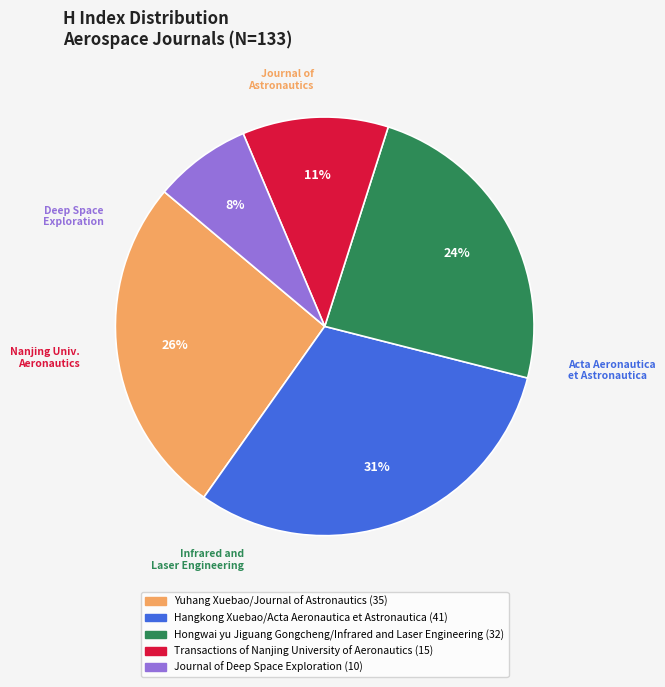

Rank the categories by value from lowest to highest.

Journal of Deep Space Exploration, Transactions of Nanjing University of Aeronautics, Hongwai yu Jiguang Gongcheng/Infrared and Laser Engineering, Yuhang Xuebao/Journal of Astronautics, Hangkong Xuebao/Acta Aeronautica et Astronautica